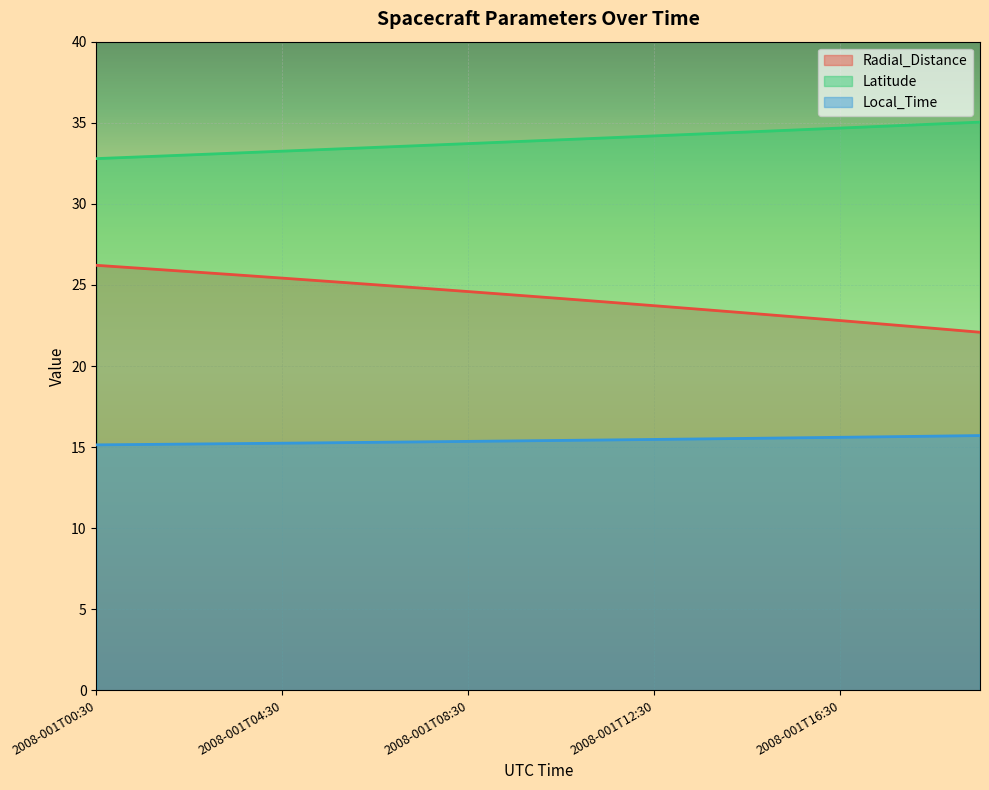

The Latitude series shows 33.8 at 2008-001T09:30. True or false?

True